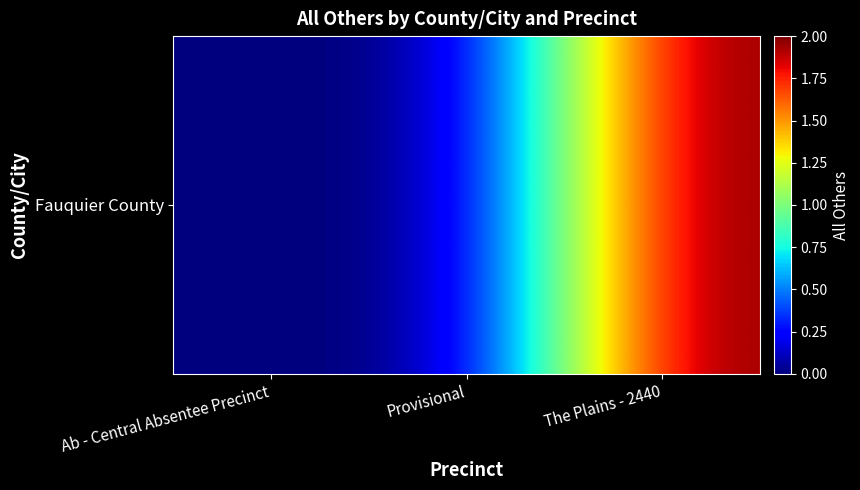

Reading left to right, list all the values displayed in this chart.

Ab - Central Absentee Precinct=0	Provisional=0	The Plains - 2440=2